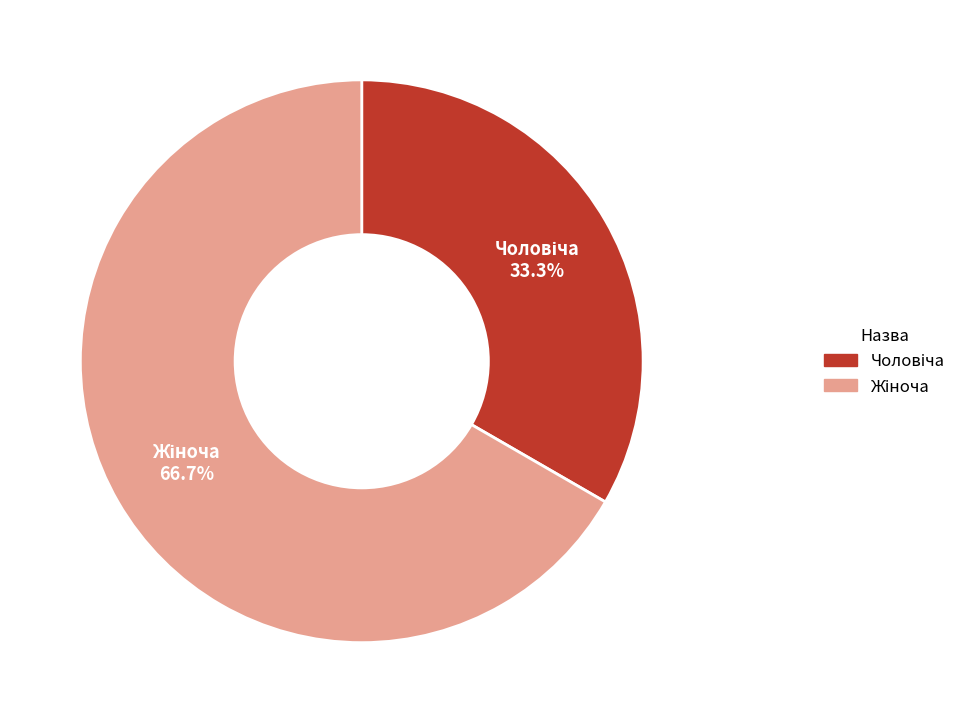

Is there any slice that represents more than half of the pie?

Yes